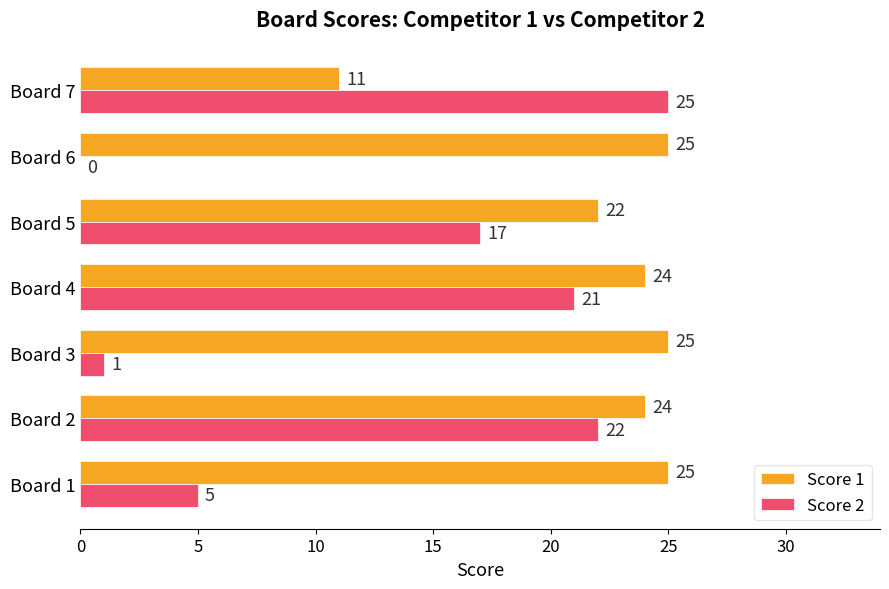

What is the greatest value displayed?

25